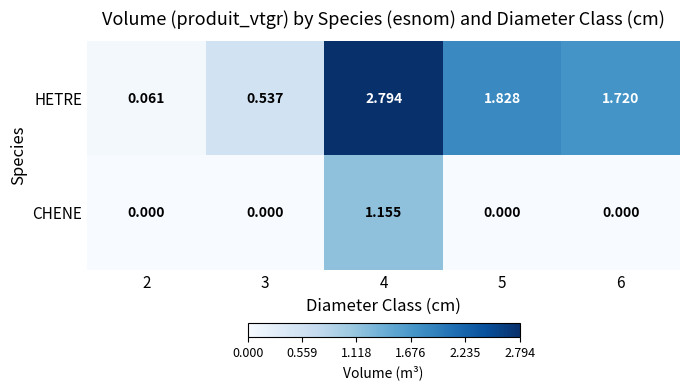

At how many categories does at least one series exceed 2?

1